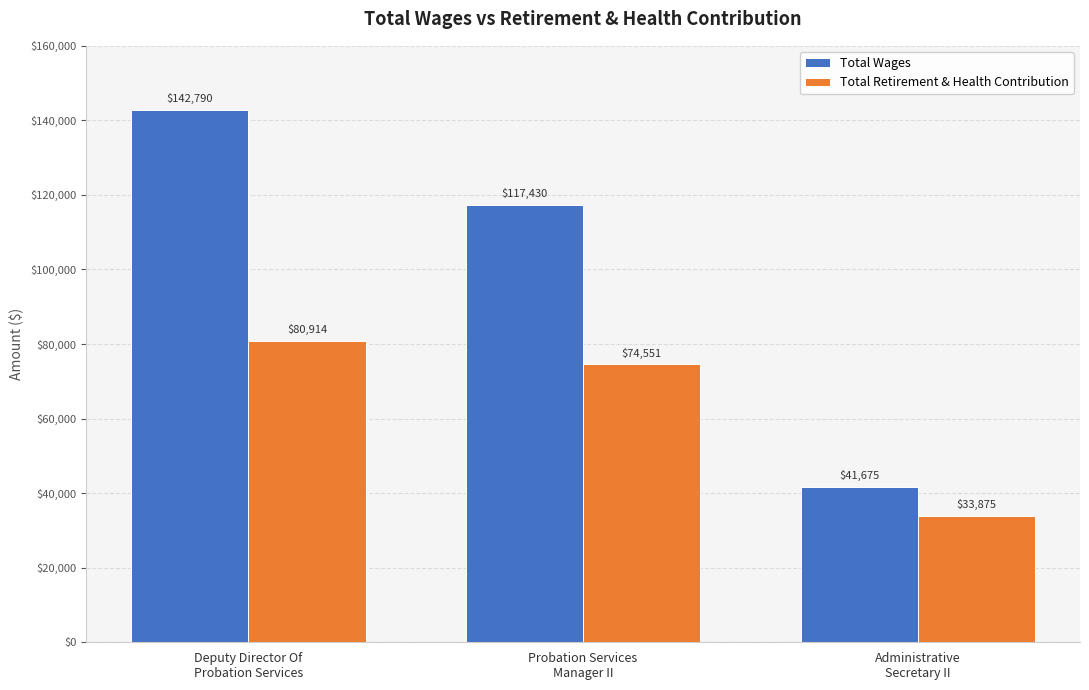

Count the number of data series in this chart.

2